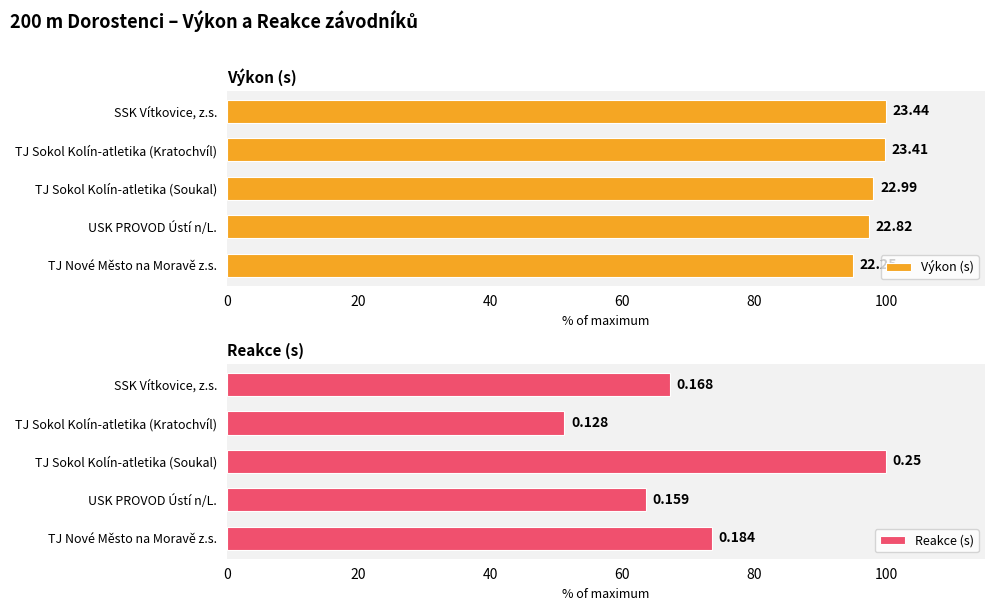

Which series has the largest total across all categories?

Výkon (s)